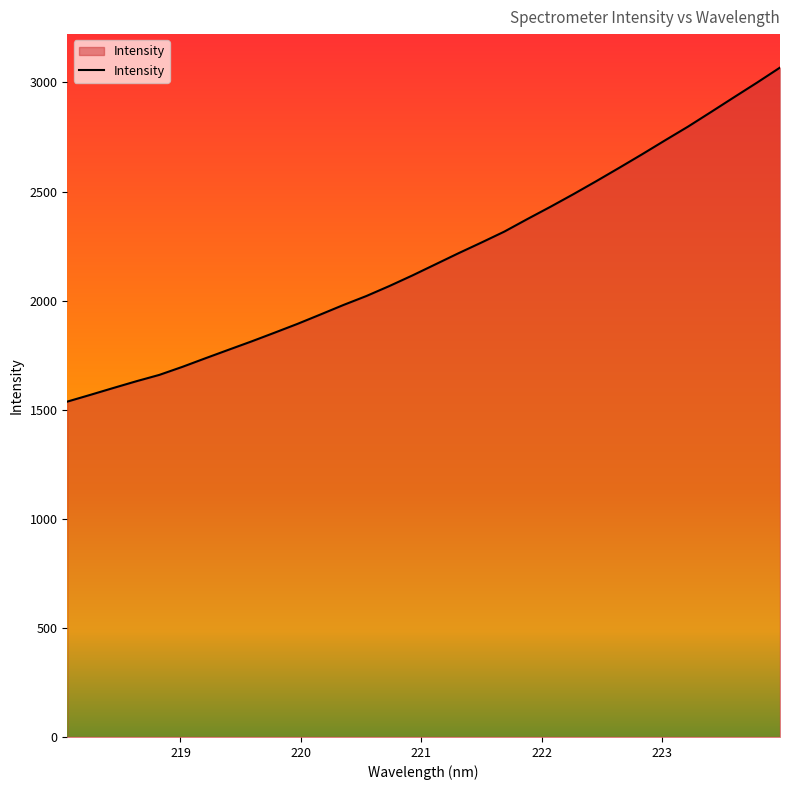

What is the greatest value displayed?

3068.3